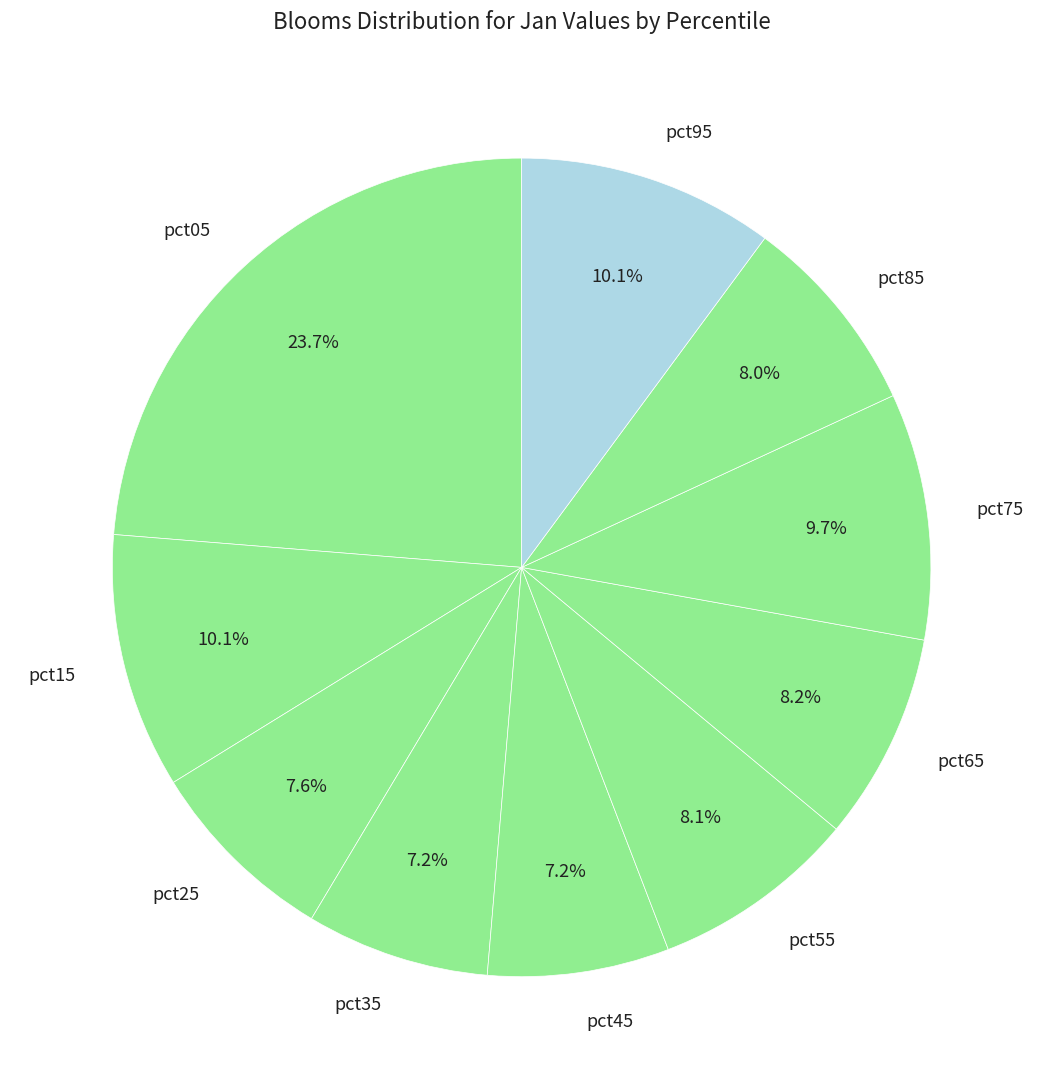

Which category has the biggest portion of the pie?

pct05